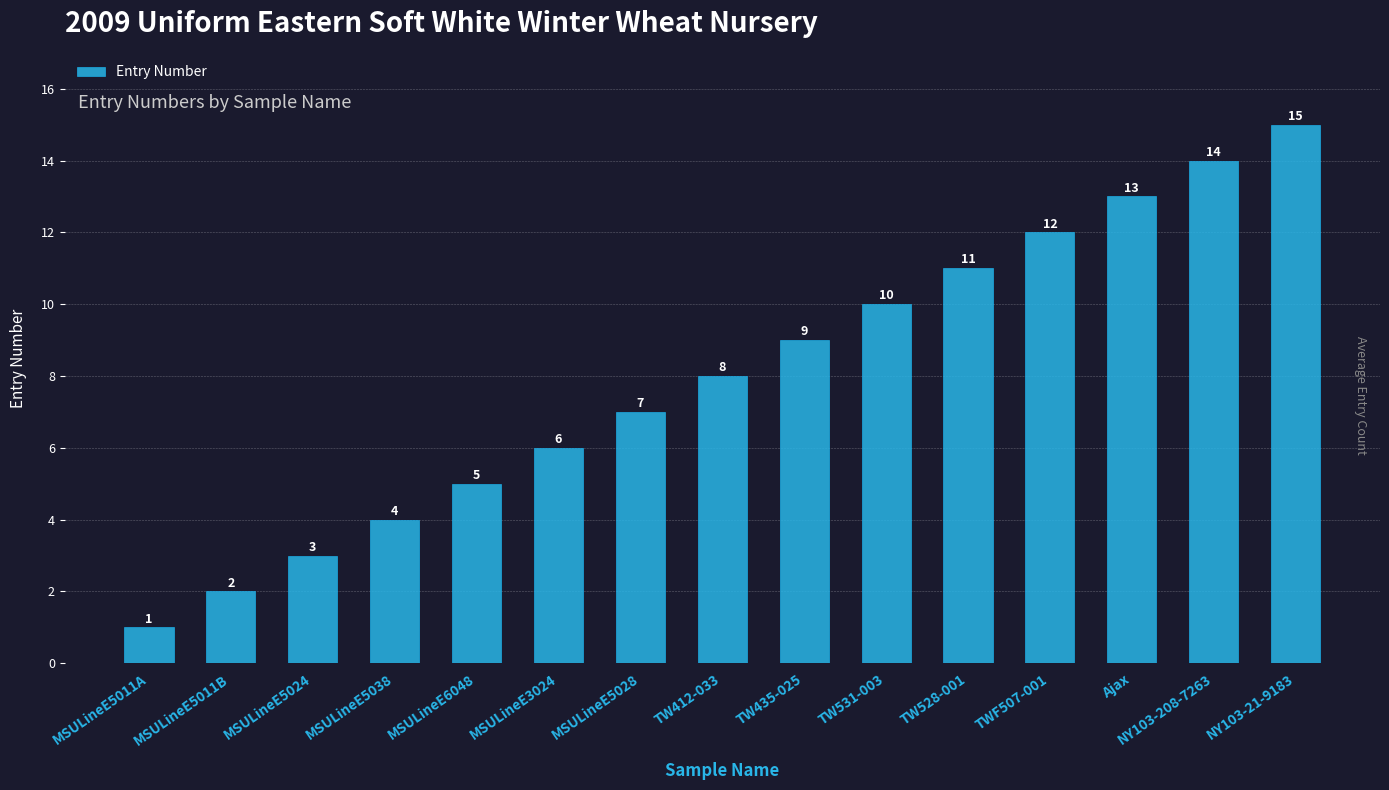

Are the bars horizontal?

No